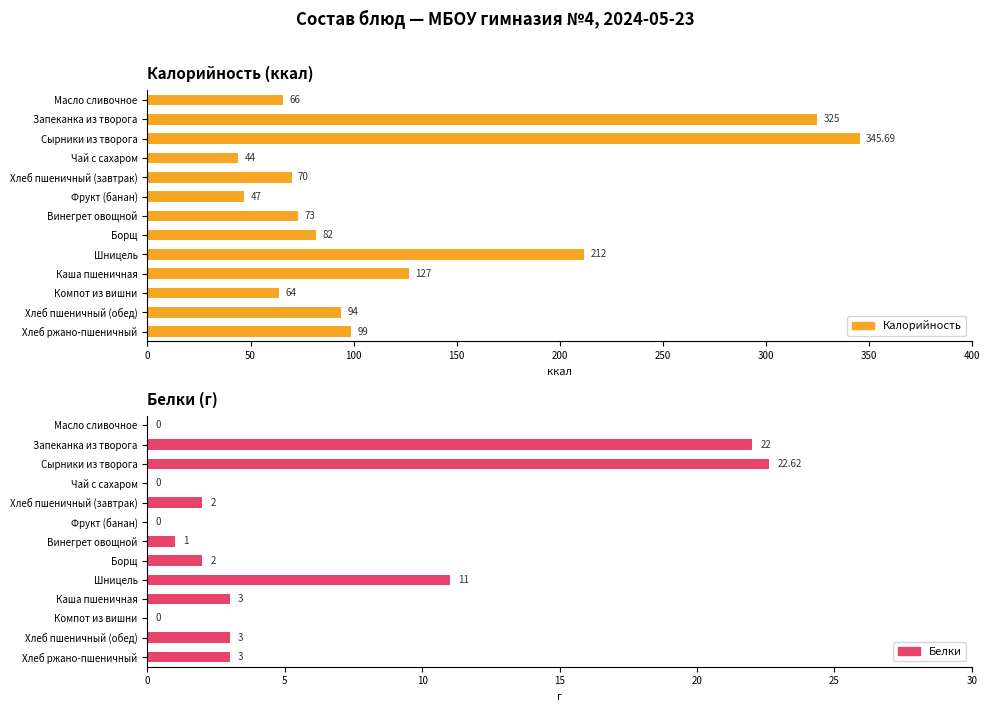

What is the difference between the maximum and minimum values in the Калорийность series?

301.7